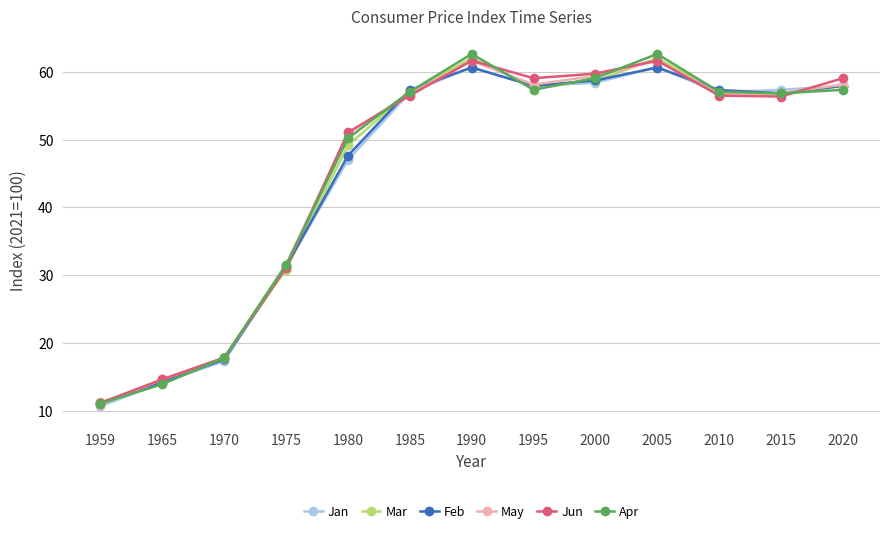

What is the total value across all series at 1990?

369.3